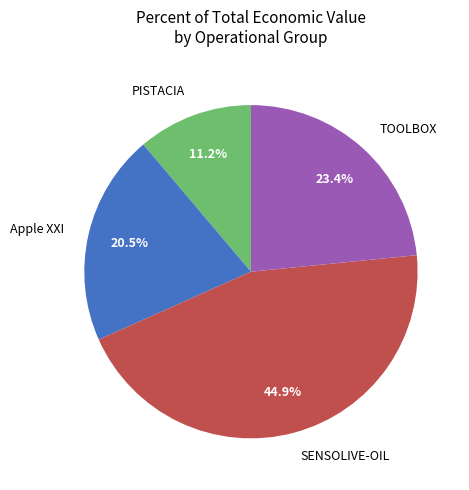

Combined, do TOOLBOX and SENSOLIVE-OIL account for over 50%?

Yes